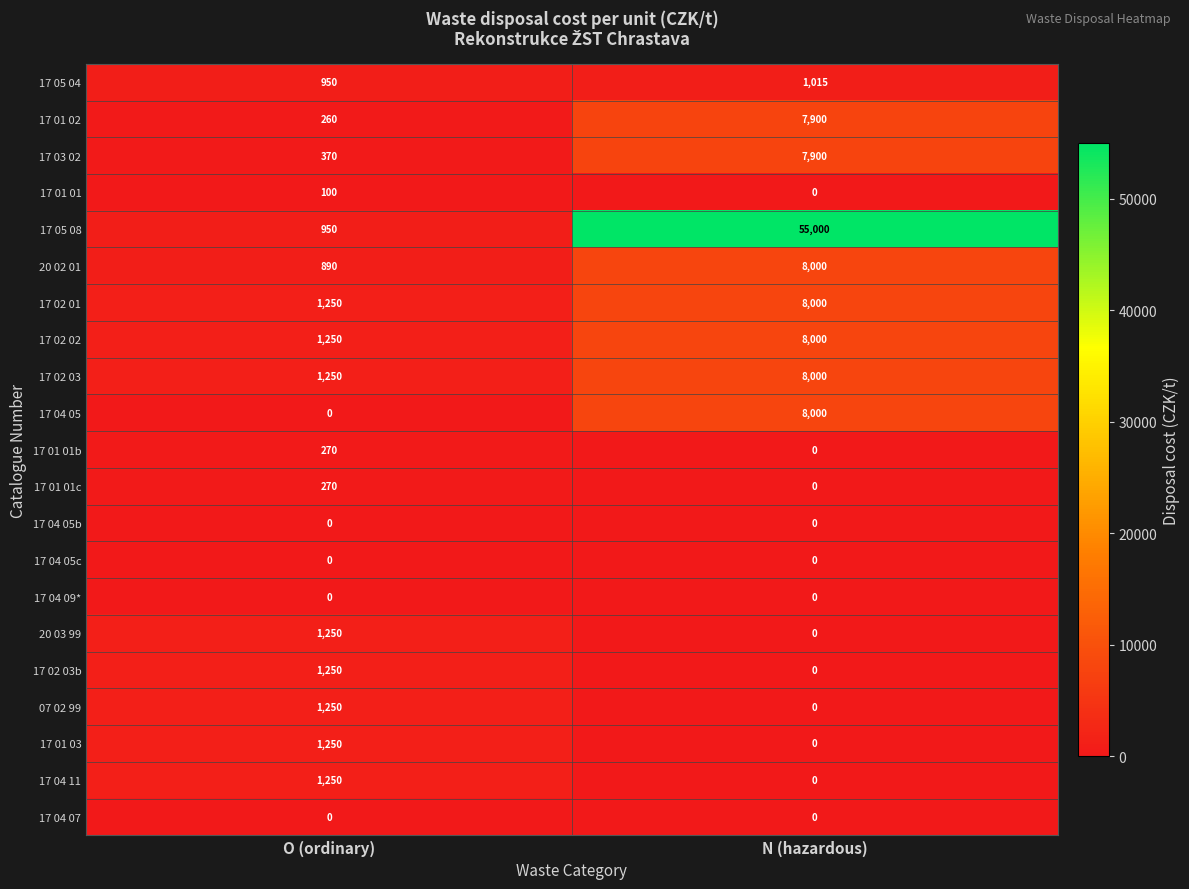

What is the difference between the highest and lowest values at N (hazardous)?

55000